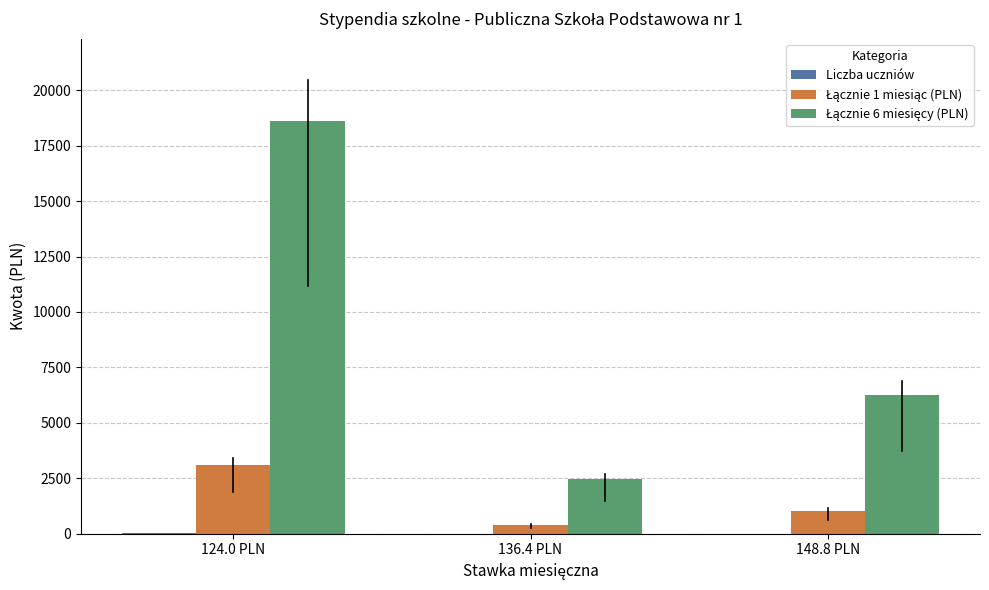

At which category is the sum across all series the highest?

124.0 PLN